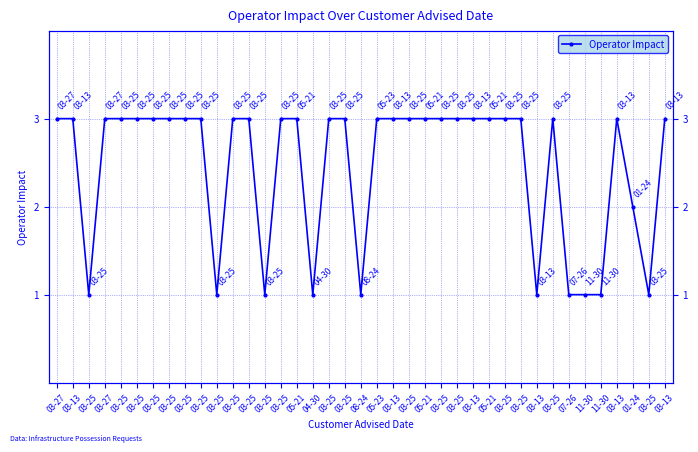

True or false: there are more than 2 points higher than both neighbors.

False